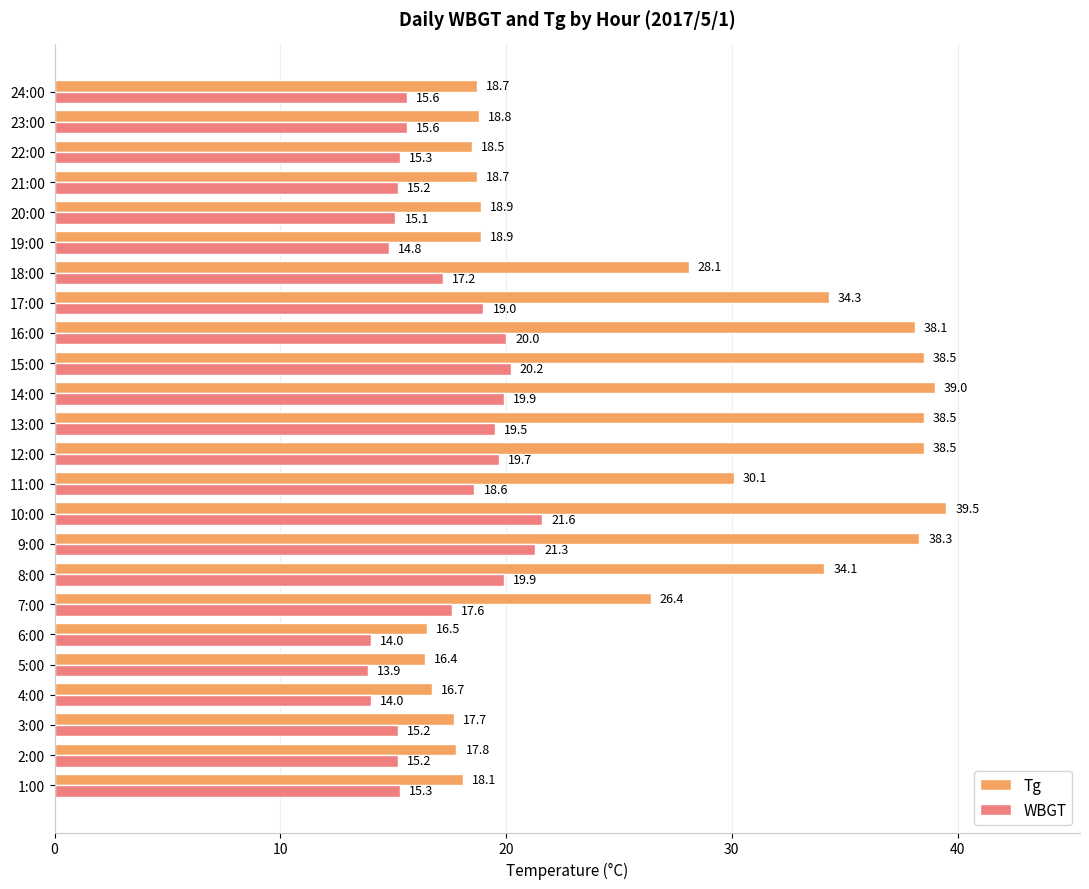

At 1:00, list the series in order from smallest to largest.

WBGT, Tg